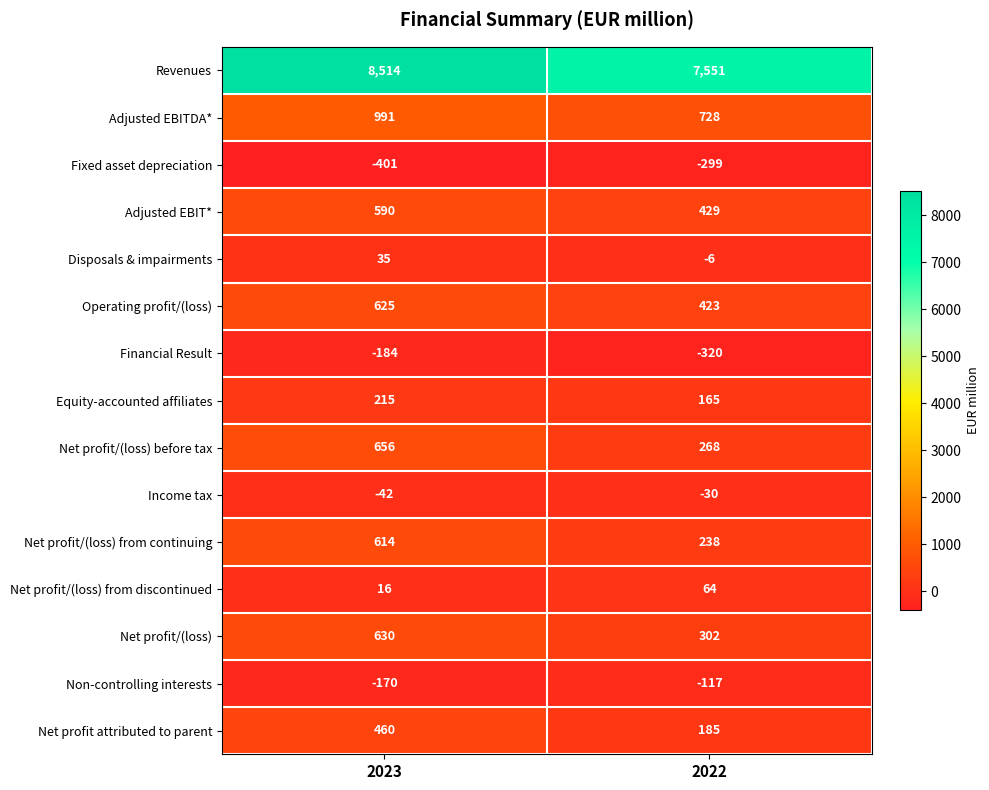

What is the sum of the Financial Result values at 2023 and 2022?

-504